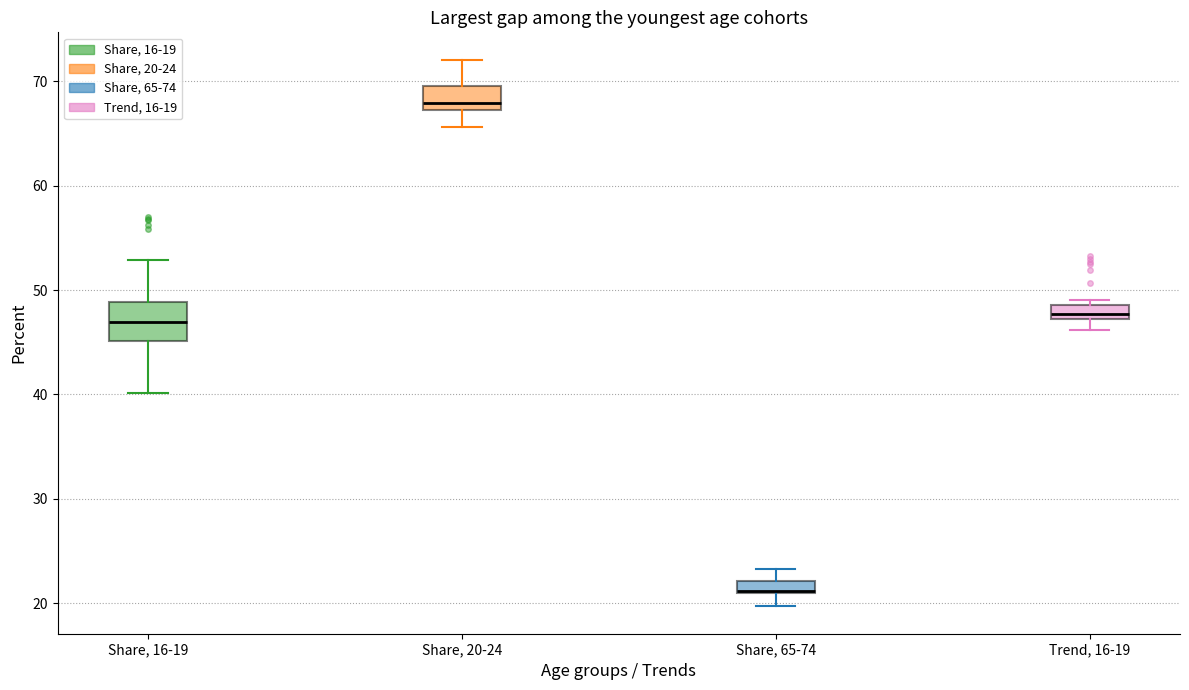

Where is the lower edge of the box for Trend, 16-19 on the y-axis? The values are not printed on the chart, so give them approximately, as read against the axis.

47